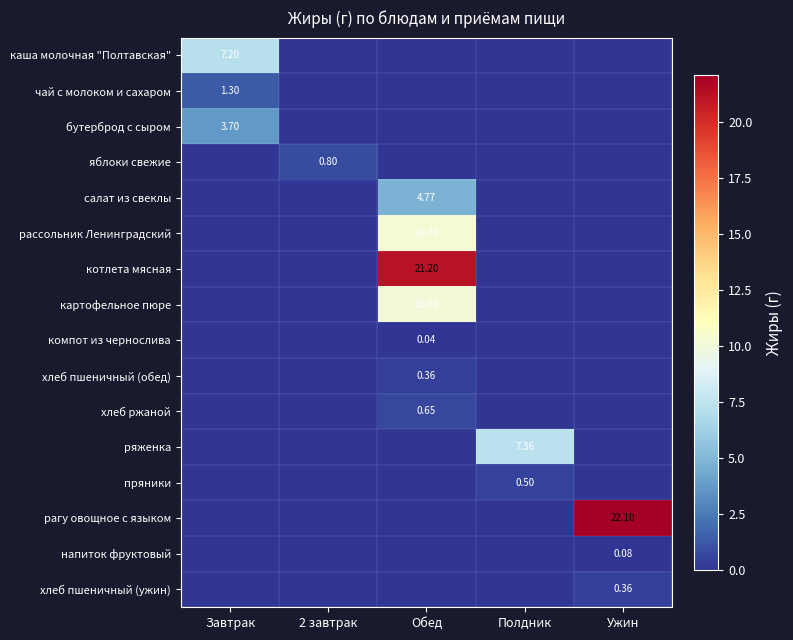

Count the яблоки свежие values in the range 0 to 1.

5